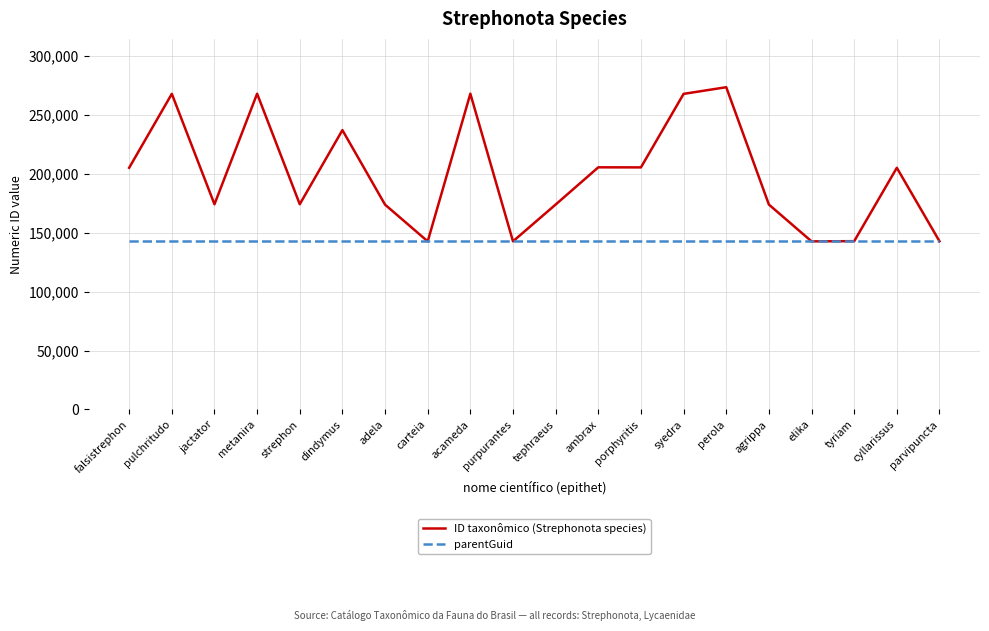

True or false: ID taxonômico (Strephonota species) has more than 1 interior local peaks.

True